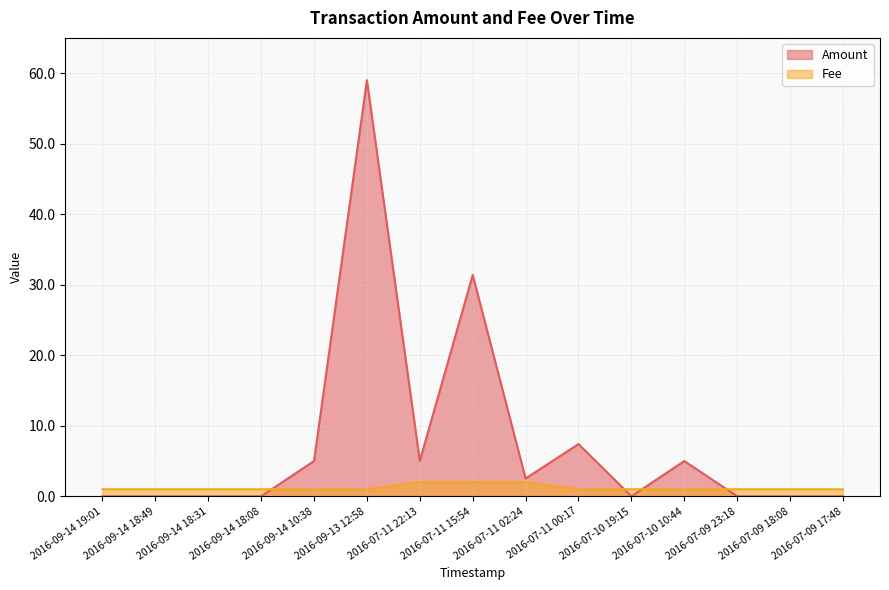

Which series has the widest spread of values?

Amount